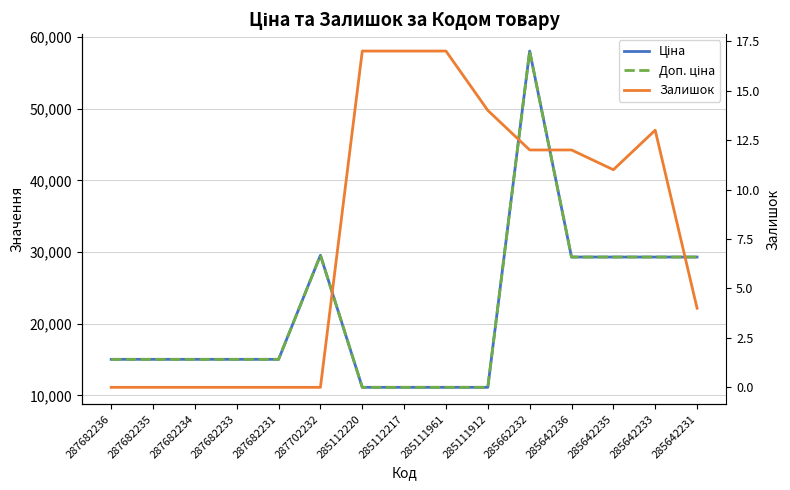

What are all the series names shown in the legend?

Ціна, Доп. ціна, Залишок